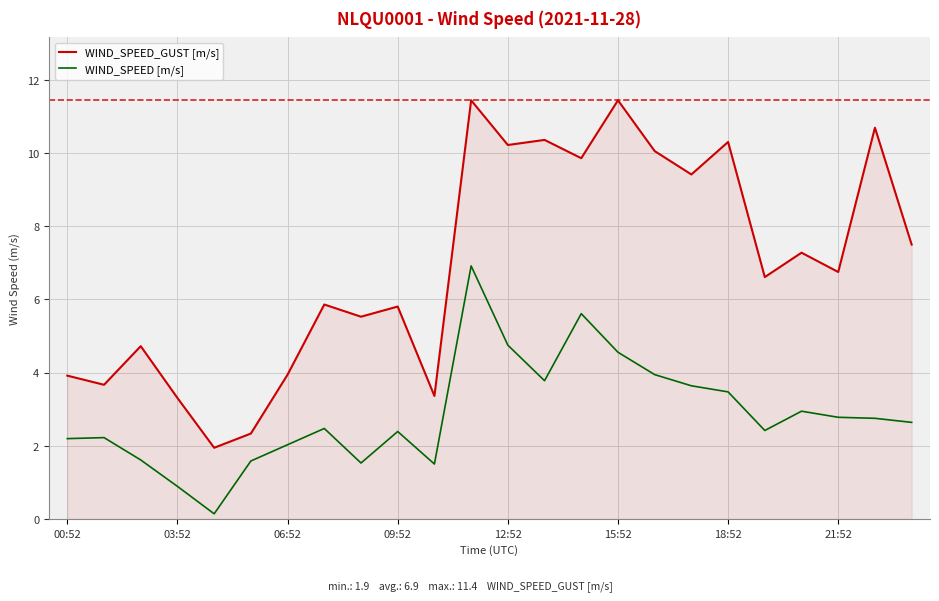

What is the lowest value of the WIND_SPEED [m/s] series?

0.1